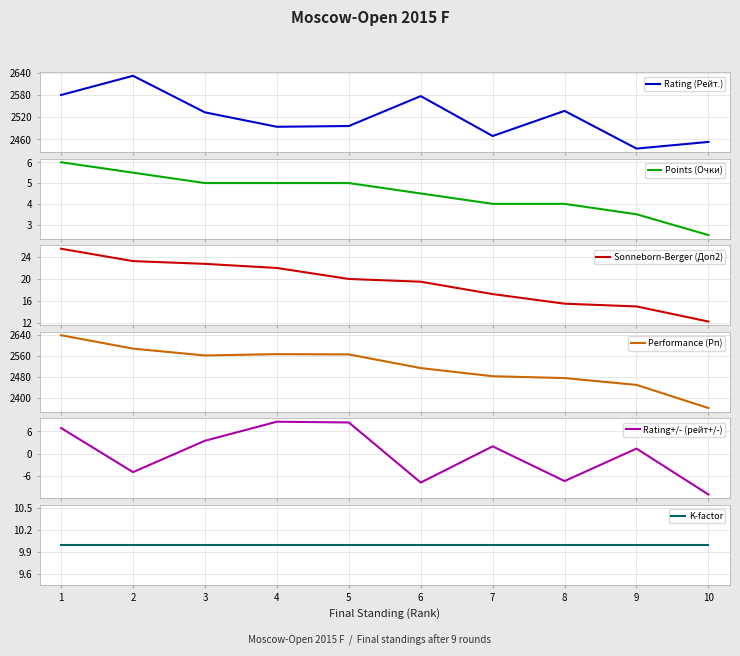

True or false: Sonneborn-Berger (Доп2) and Rating+/- (рейт+/-) cross at least once.

False